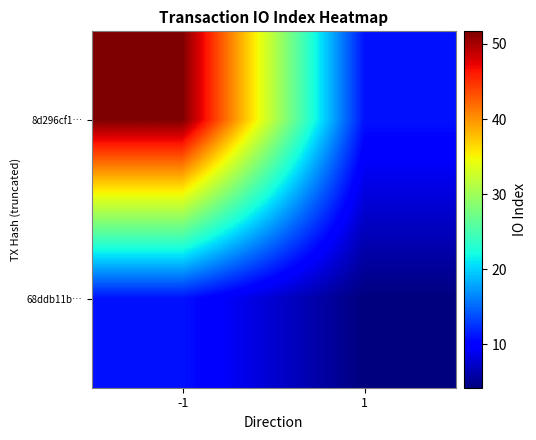

Rank the series by their maximum value, from lowest to highest.

68ddb11b…, 8d296cf1…